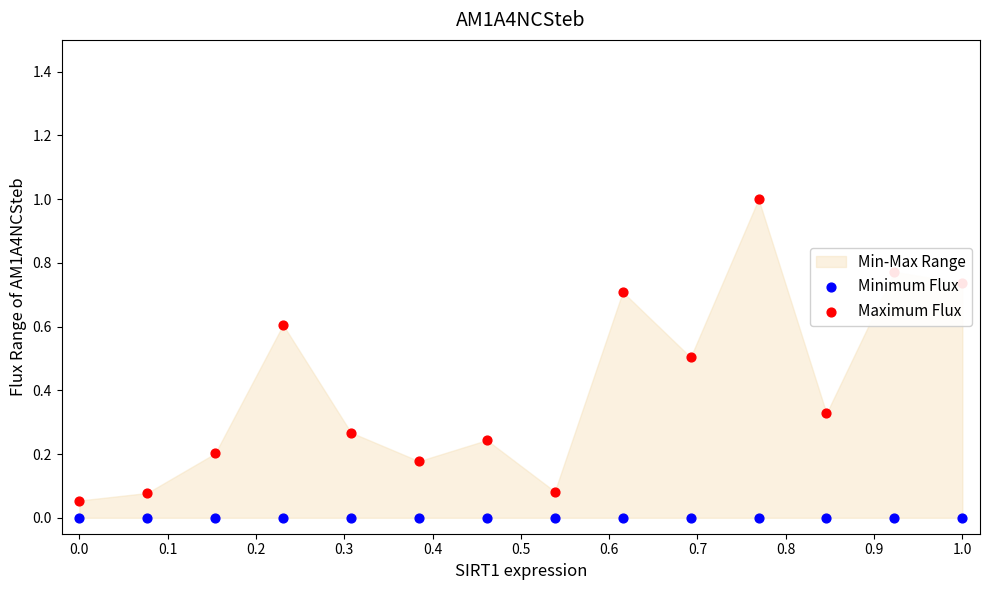

Which series has the largest total across all categories?

Maximum Flux